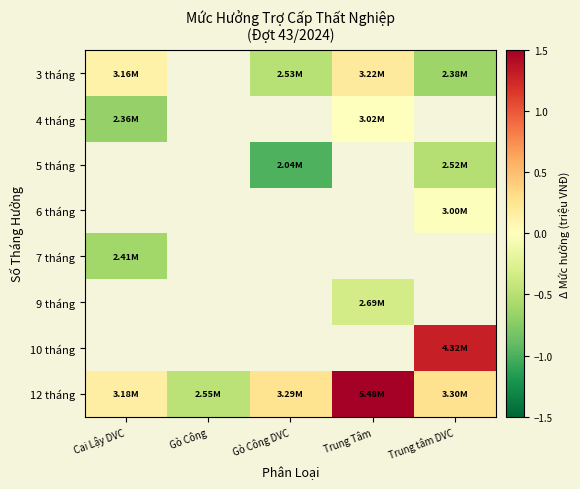

What is the smallest value displayed?

-1.0